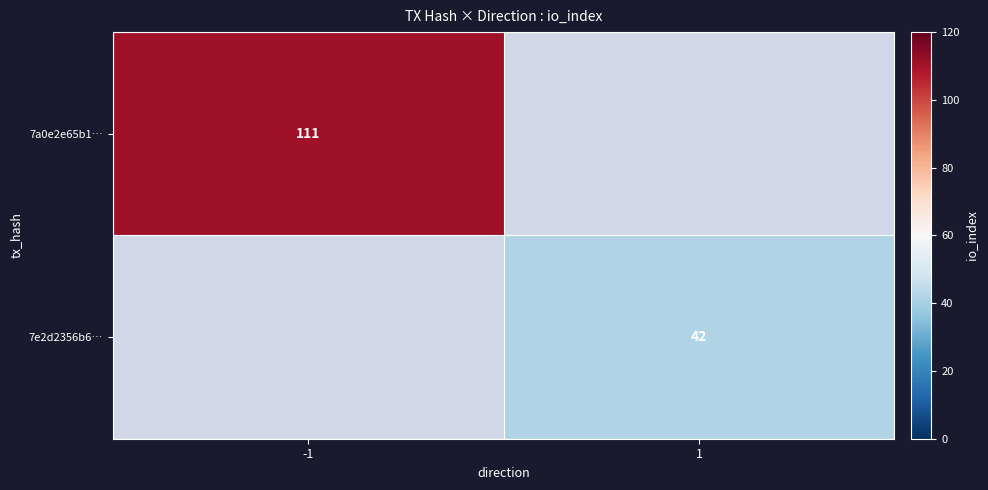

True or false: 7a0e2e65b1… has a value of 111 at -1.

True